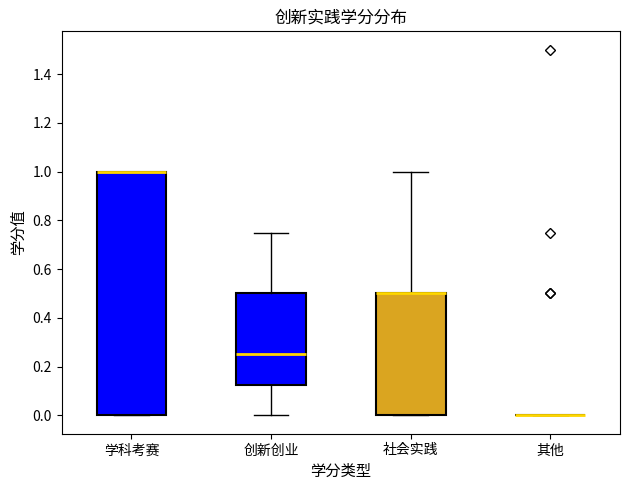

Comparing the boxes themselves (not the whiskers), which one is the tallest?

学科考赛